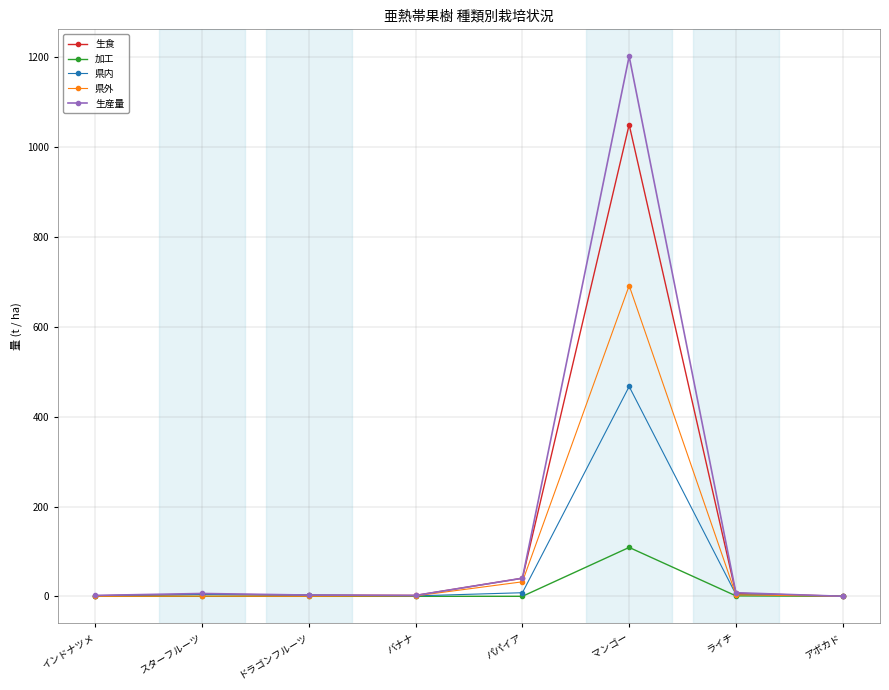

What is the label of the 1st point from the right?

アボカド